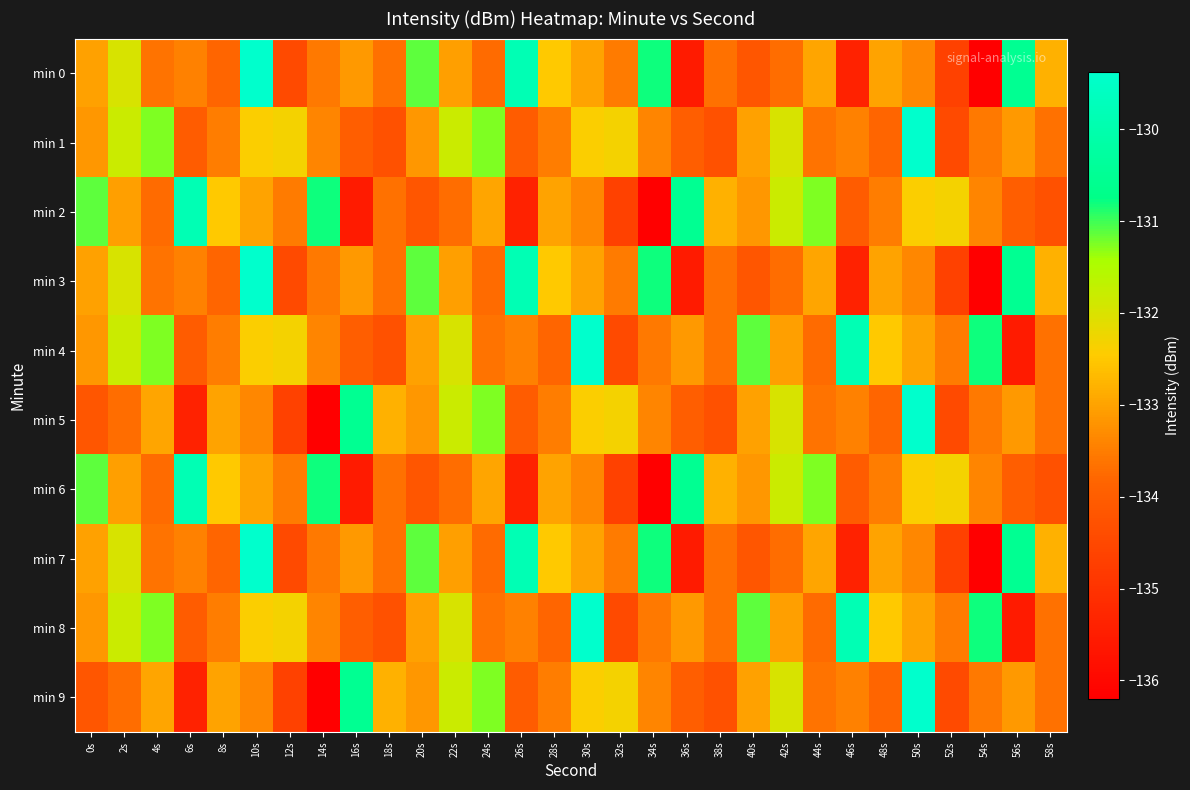

Which label corresponds to the smallest value in the chart?

54s